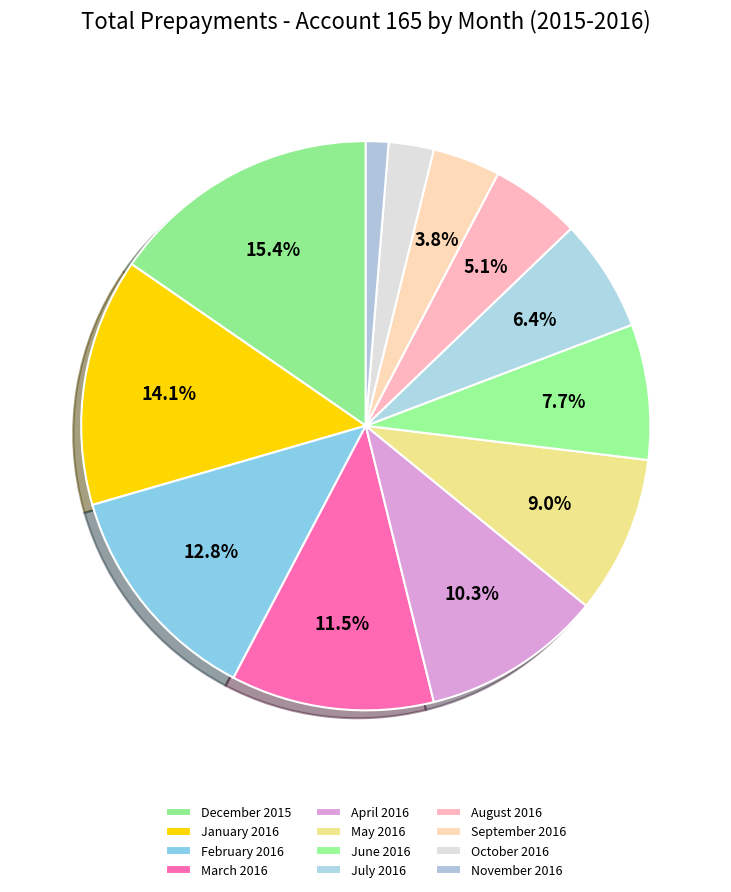

Is it true that November 2016 is 16% of the pie?

False